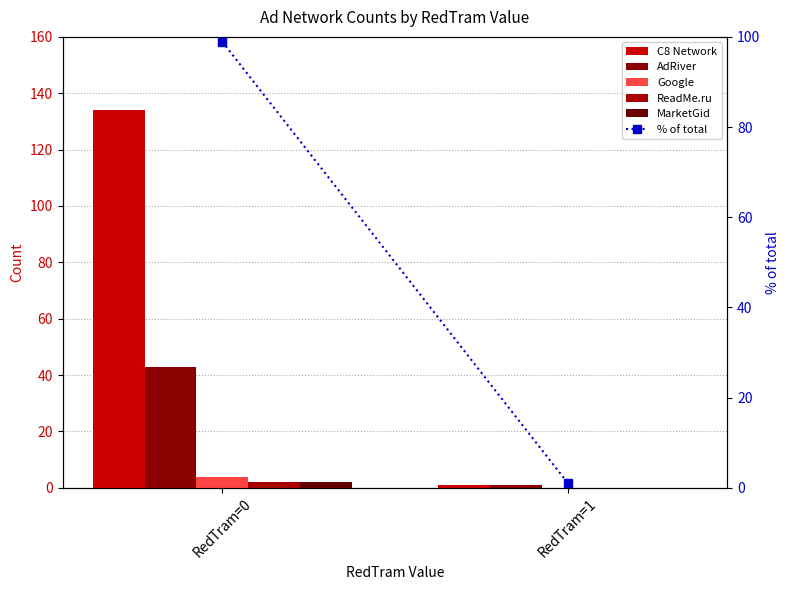

What is the sum of all C8 Network values?

135.0